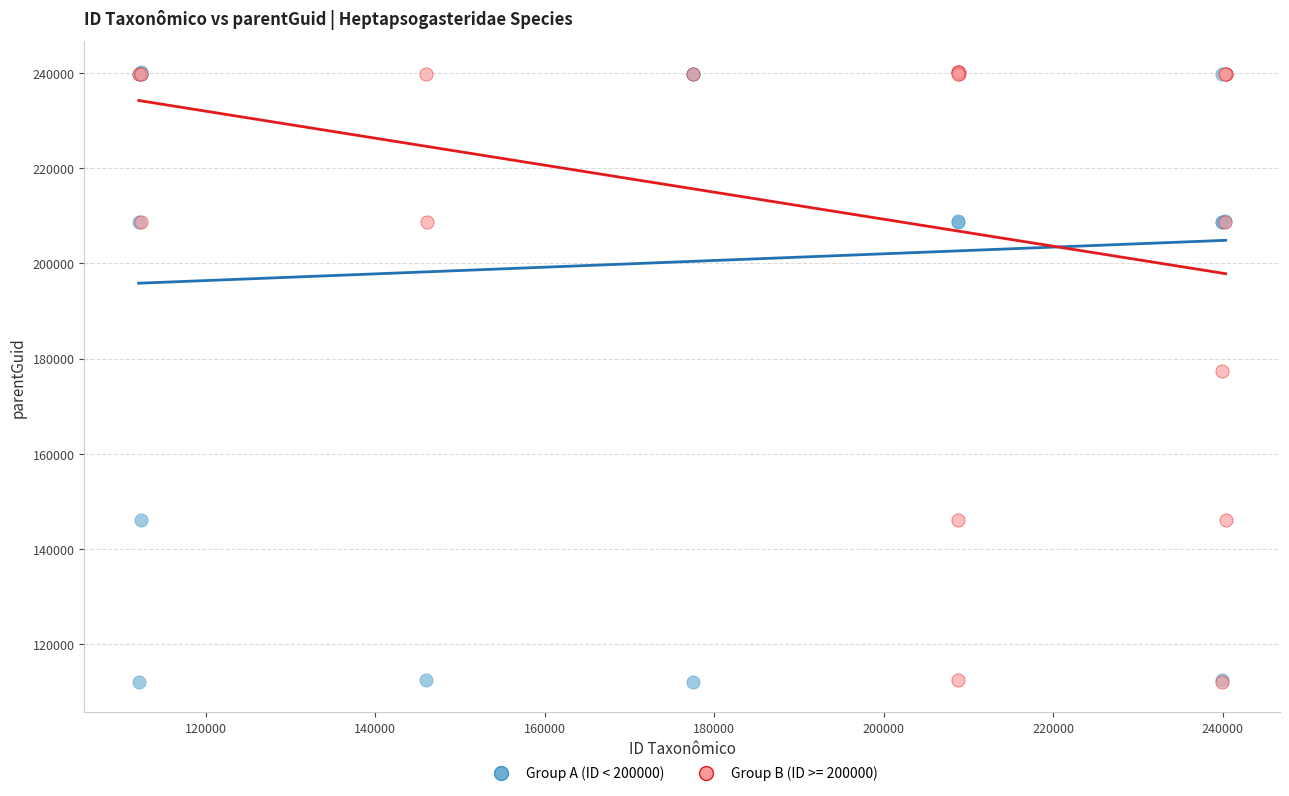

What are all the series names shown in the legend?

Group A (ID < 200000), Group B (ID >= 200000)